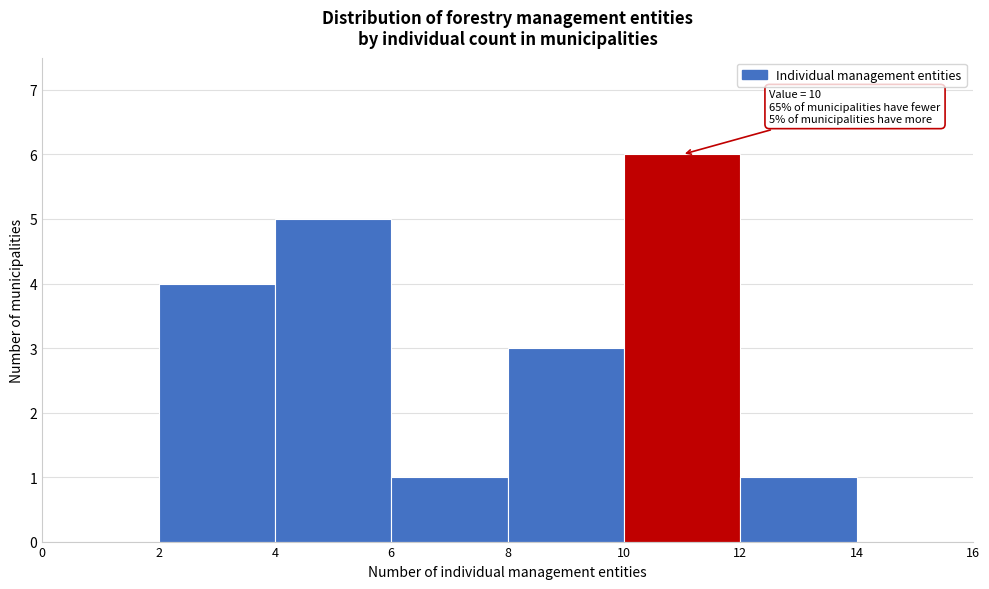

Which range on the x-axis has the tallest bar?

10 to 12